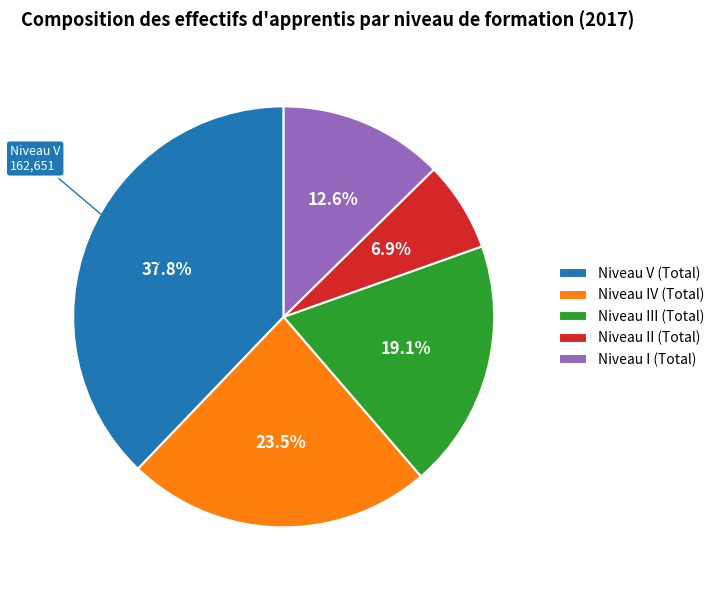

Which has a higher value, Niveau V (Total) or Niveau I (Total)?

Niveau V (Total)